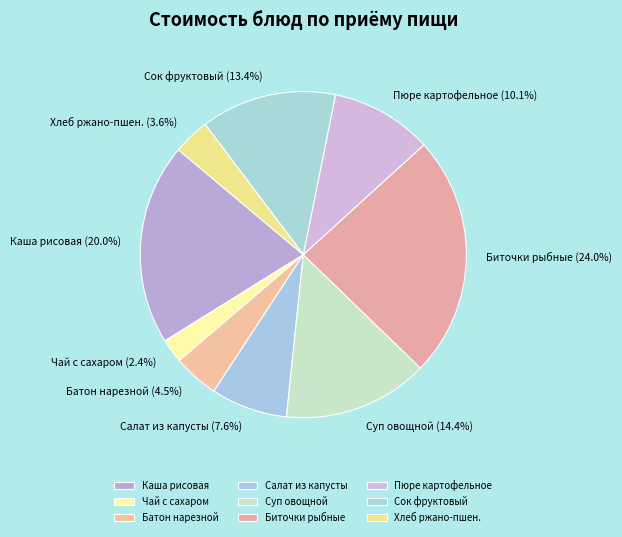

What is the ratio of the value at Салат из капусты to the value at Каша рисовая?

0.4